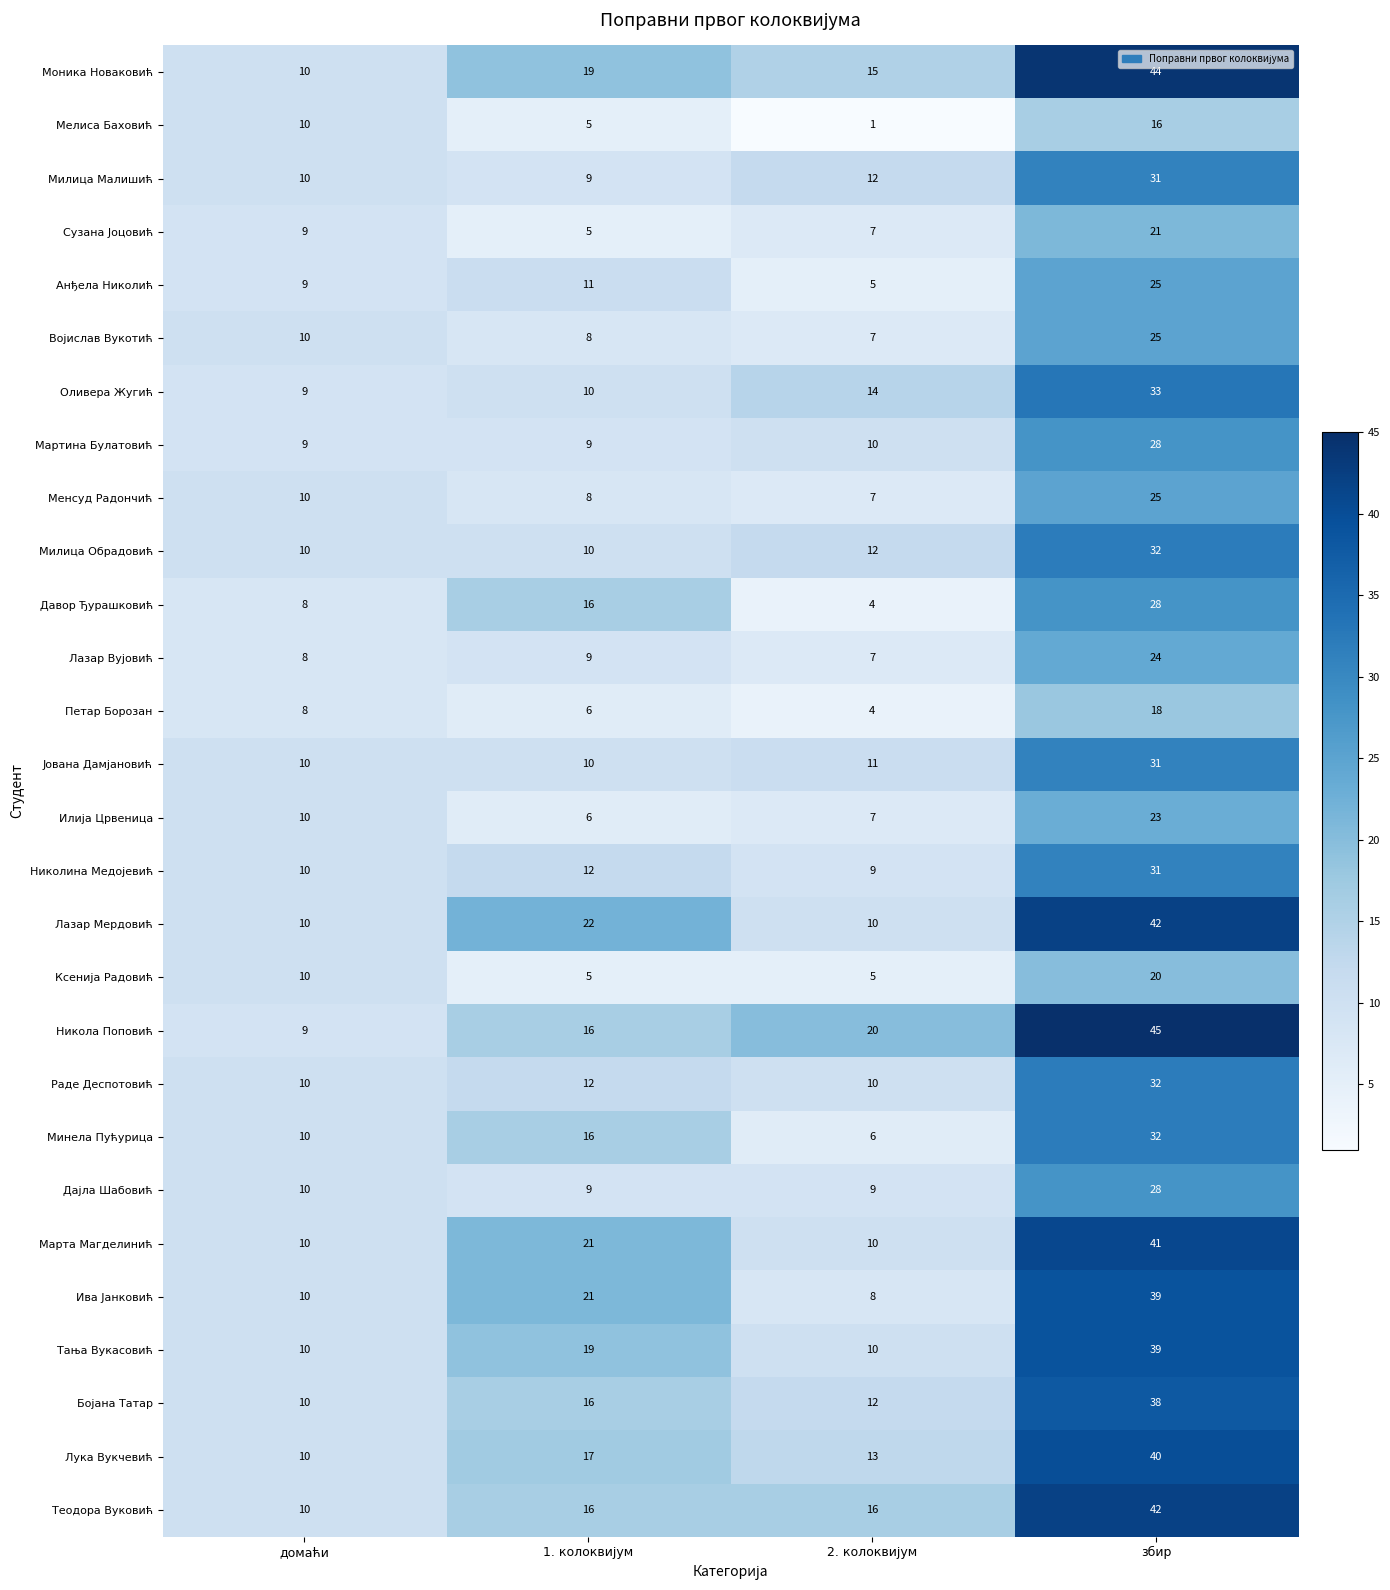

How many Моника Новаковић values are between 15 and 44?

3